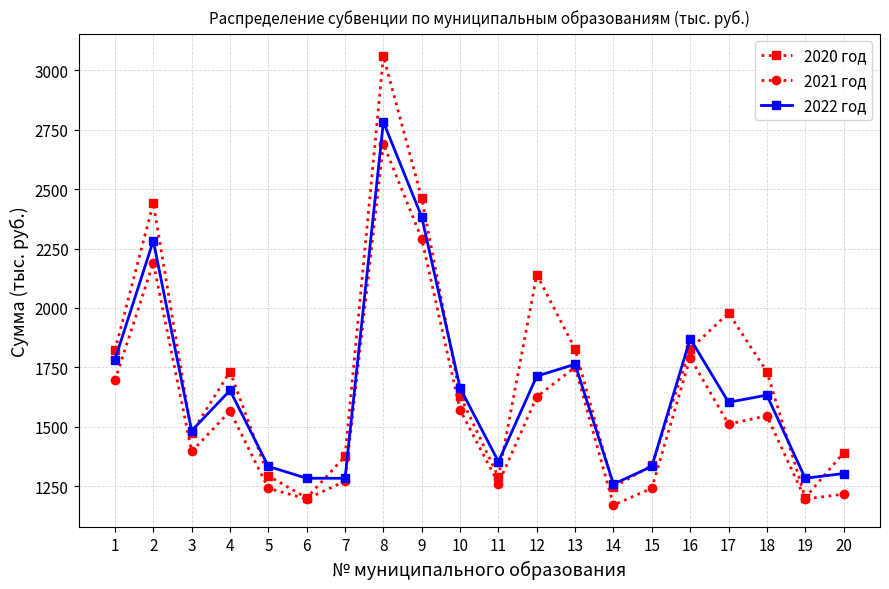

What is the sum of the 2020 год values at 9 and 14?

3707.5